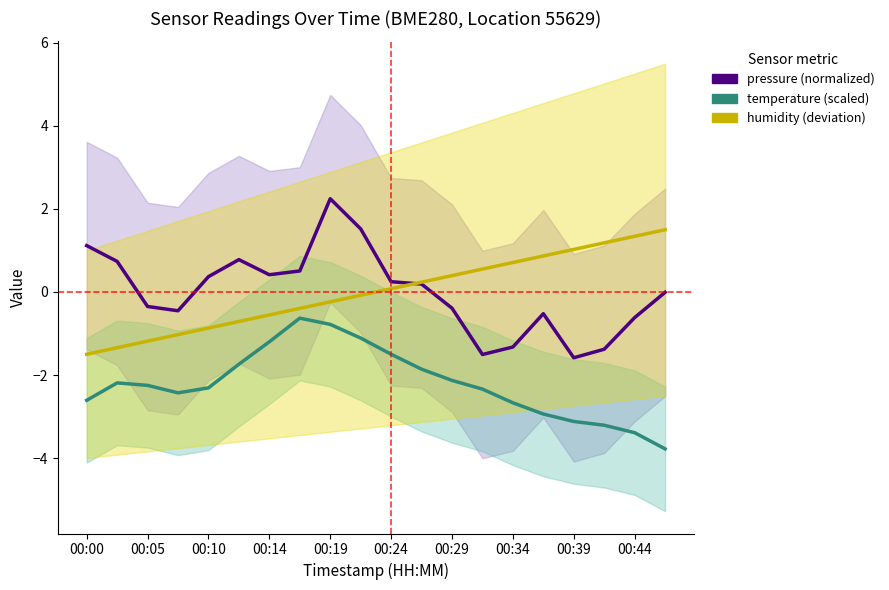

Does the chart have visible grid lines?

No